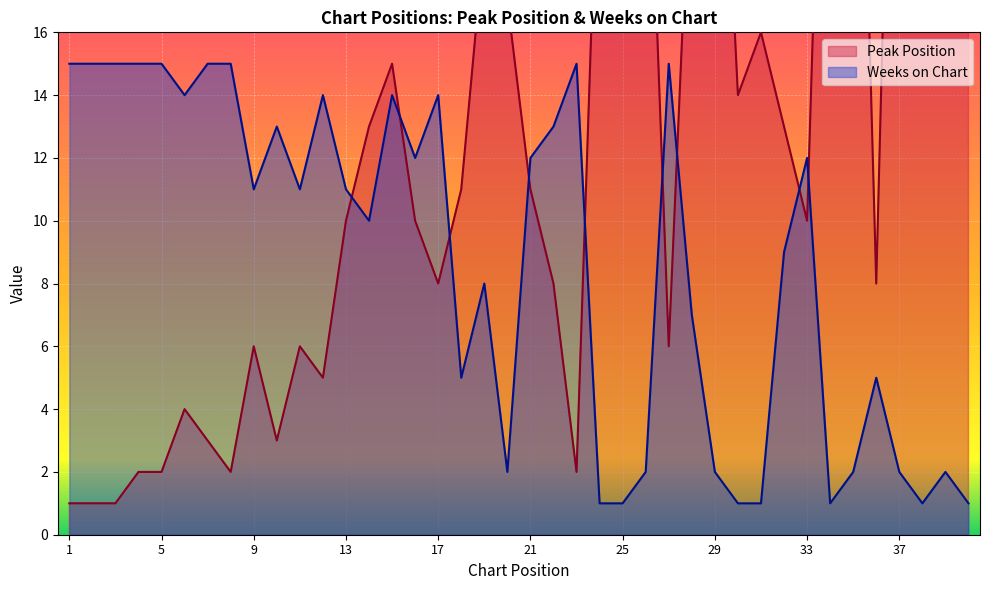

What is the minimum value shown in the chart?

1